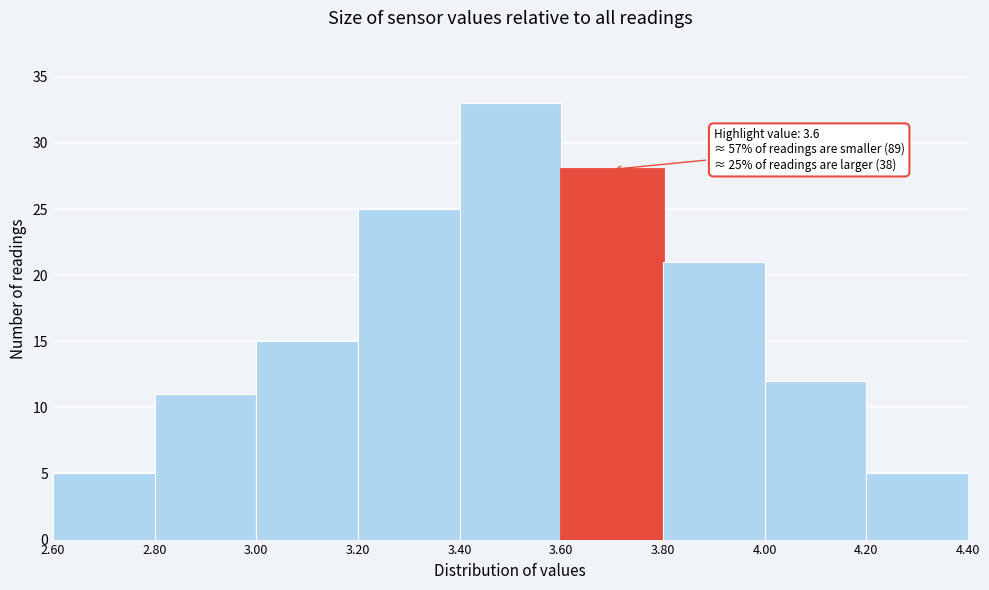

Over which range of the x-axis is the bar tallest?

3.40 to 3.60